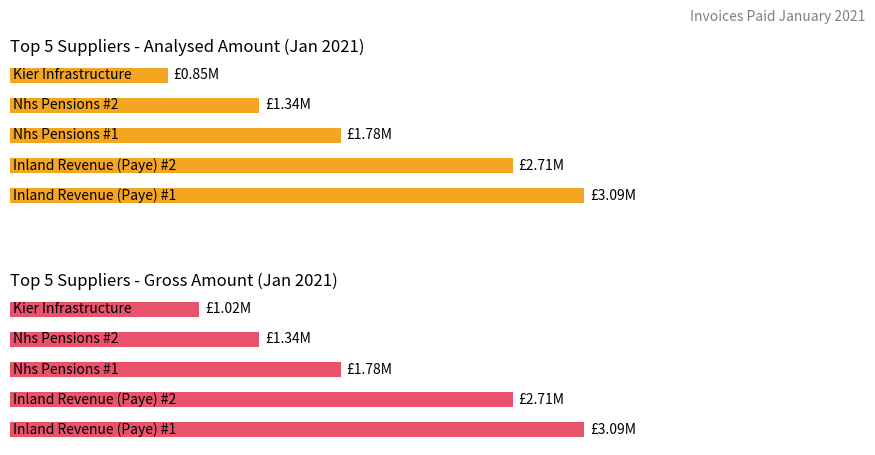

Which series has the largest total across all categories?

Gross Amount